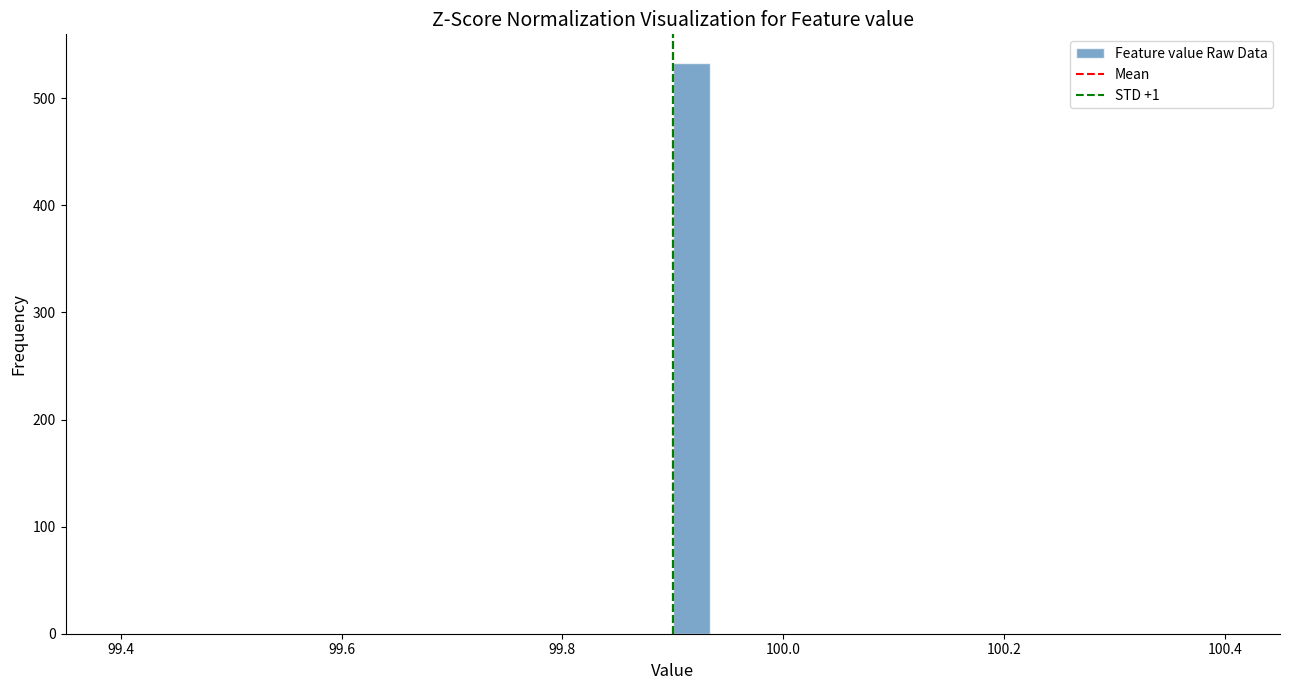

Around what value on the x-axis is the tallest bar? Give the approximate position of its centre, as read against the axis.

99.92